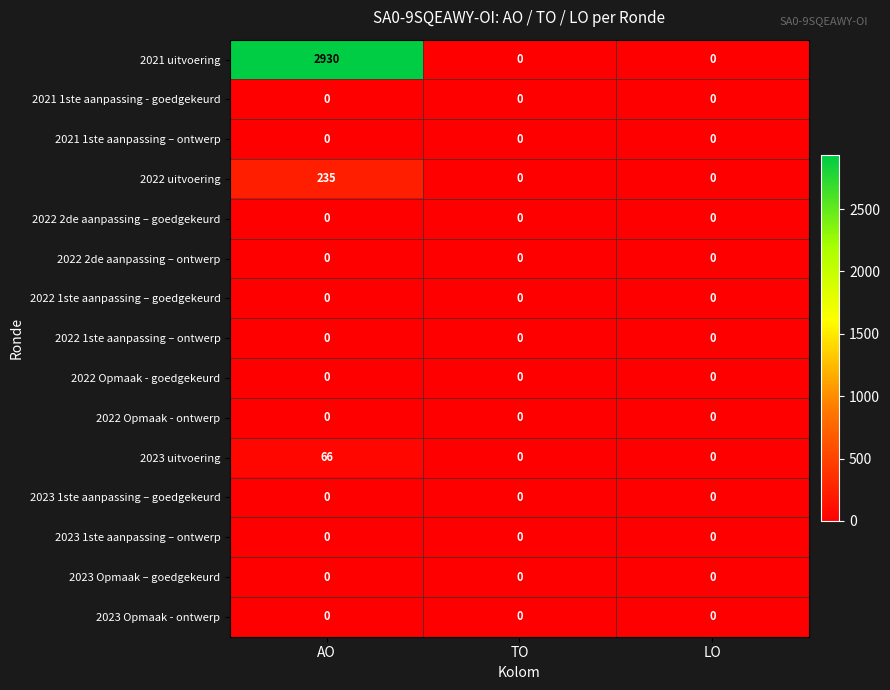

Which series has the largest total across all categories?

2021 uitvoering